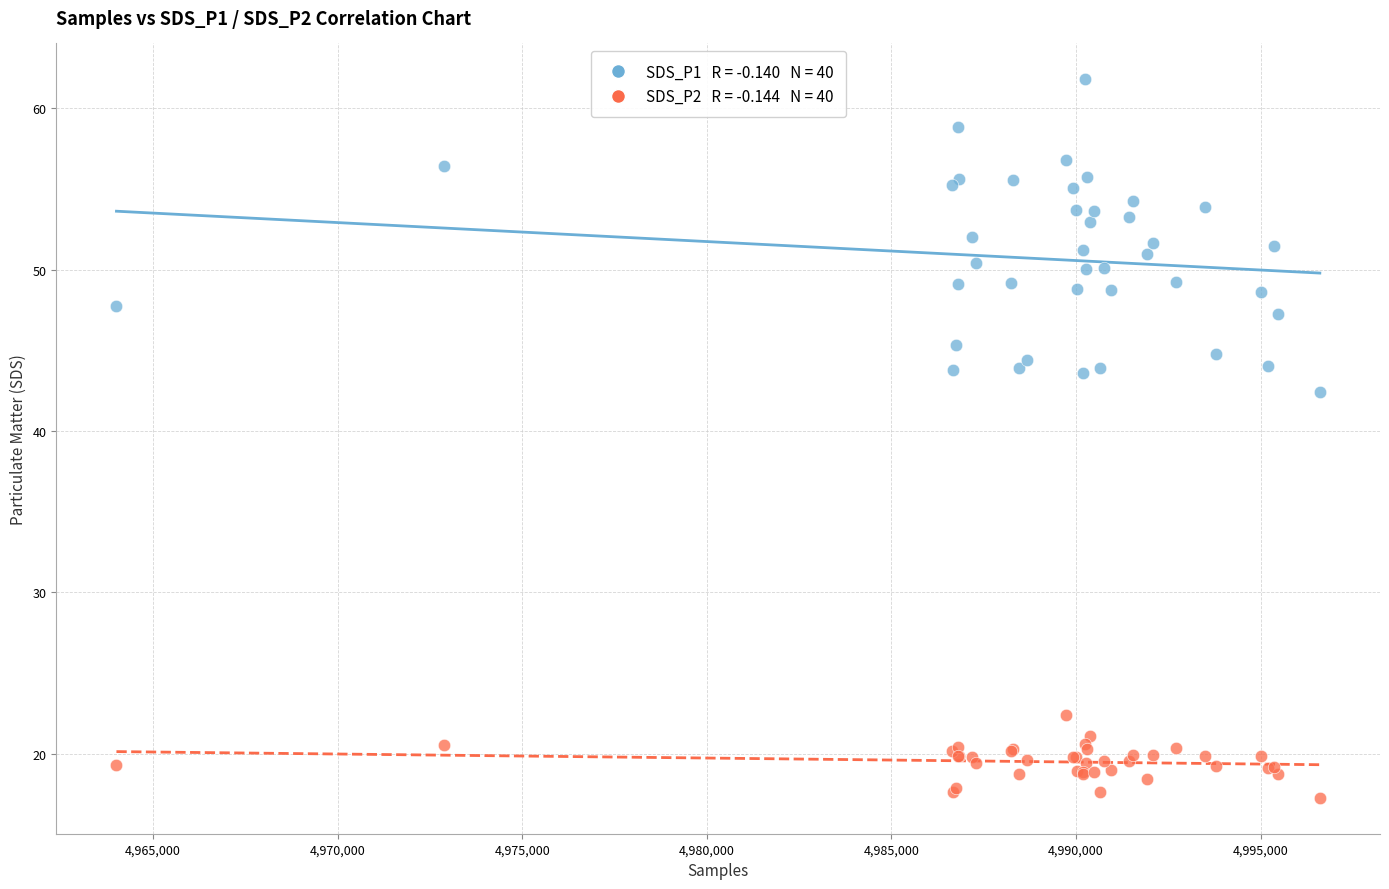

Across all series, what Y value is closest to 39?

42.4